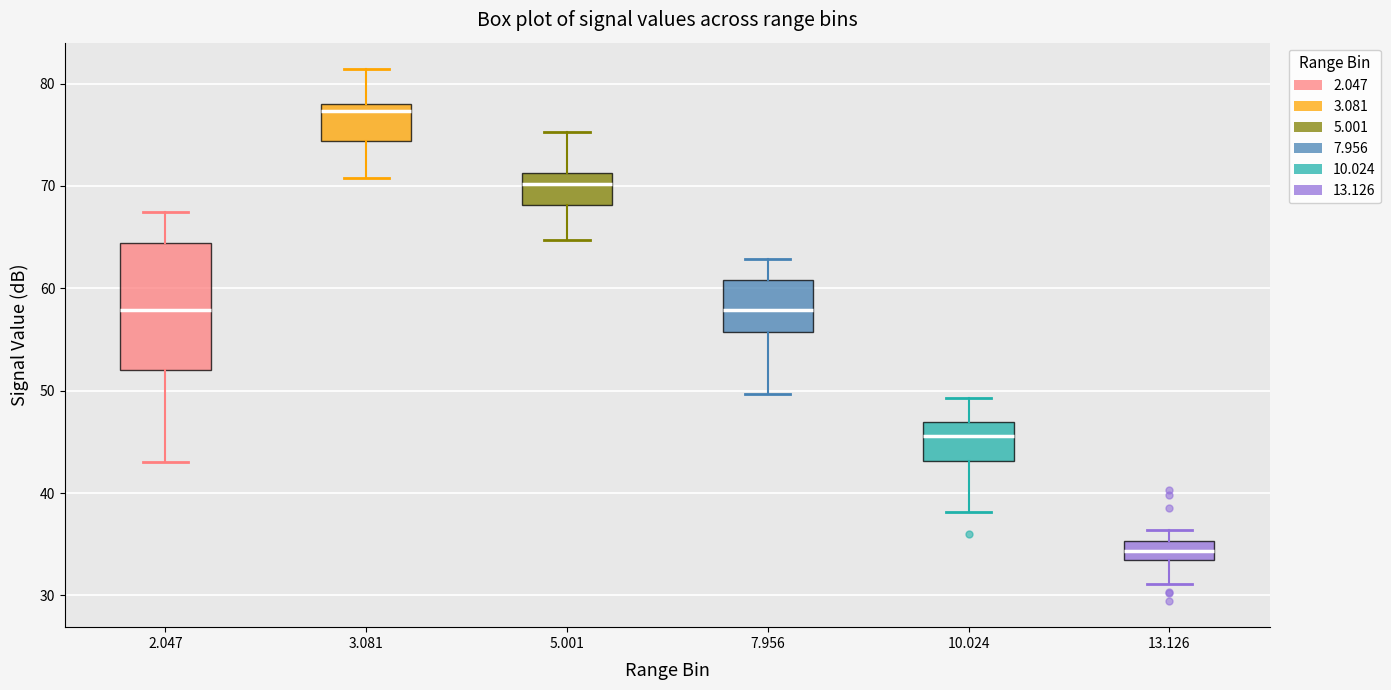

Reading left to right, transcribe this box plot: for each box, give where its median line is, the range the box spans, and where its two whiskers end, as read against the y-axis. The values are not printed on the chart, so give them approximately, as read against the axis.

2.047: median 58, box 52 to 64, whiskers 43 to 68
3.081: median 77, box 74 to 78, whiskers 71 to 81
5.001: median 70, box 68 to 71, whiskers 65 to 75
7.956: median 58, box 56 to 61, whiskers 50 to 63
10.024: median 46, box 43 to 47, whiskers 38 to 49
13.126: median 34 (inside the box), box 34 to 35, whiskers 31 to 36